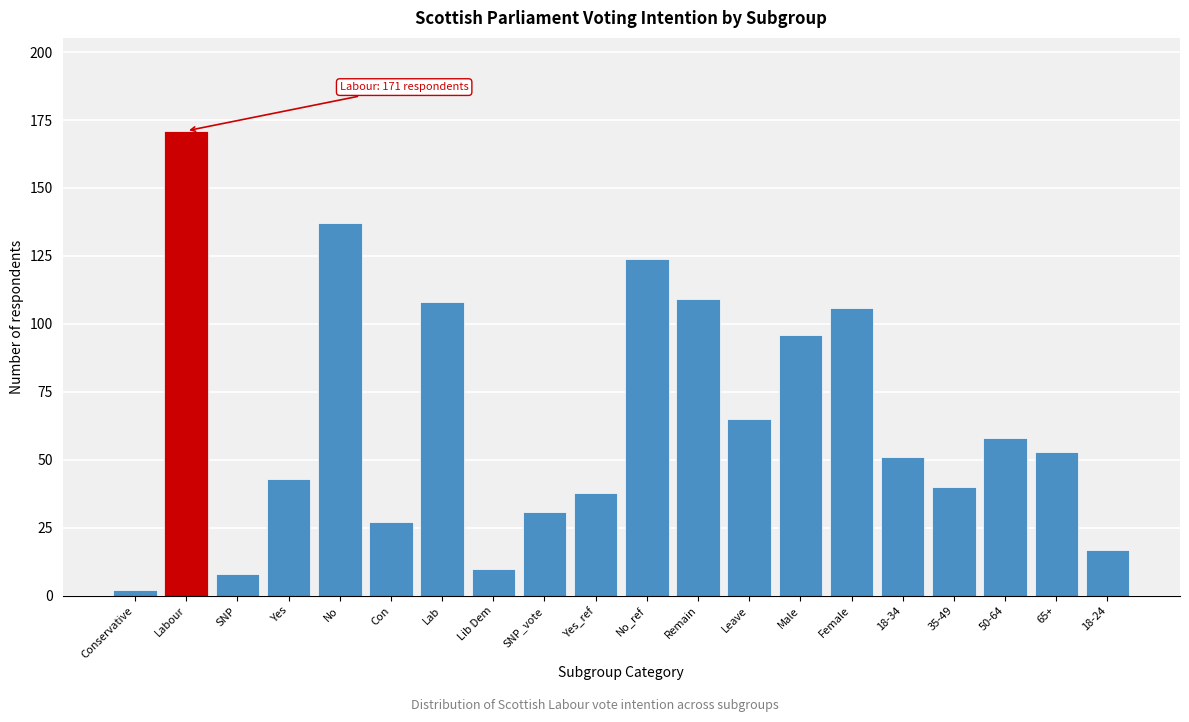

Reading right to left, what are all the values shown in this chart?

17	53	58	40	51	106	96	65	109	124	38	31	10	108	27	137	43	8	171	2